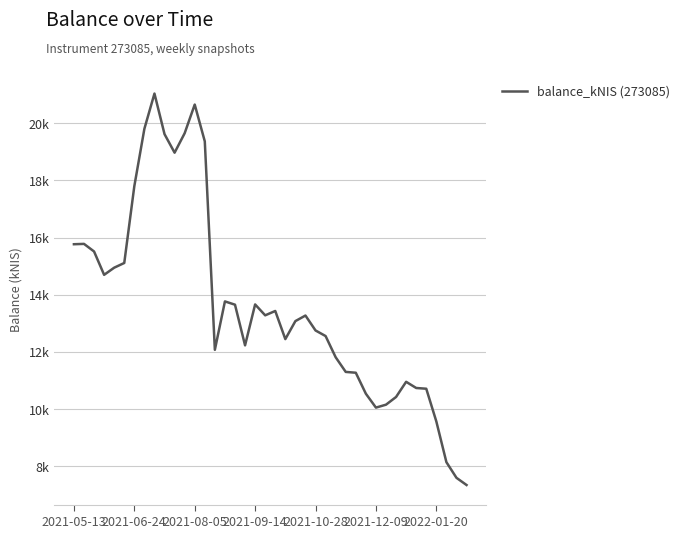

Does the chart display data point markers on the line(s)?

No